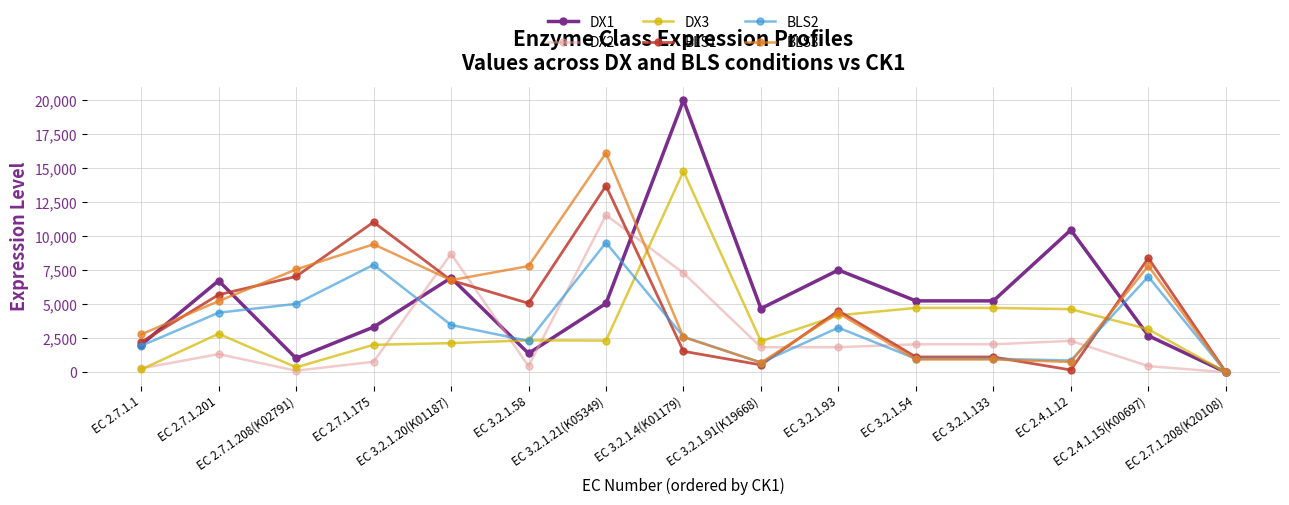

How many lines are shown in the chart?

6